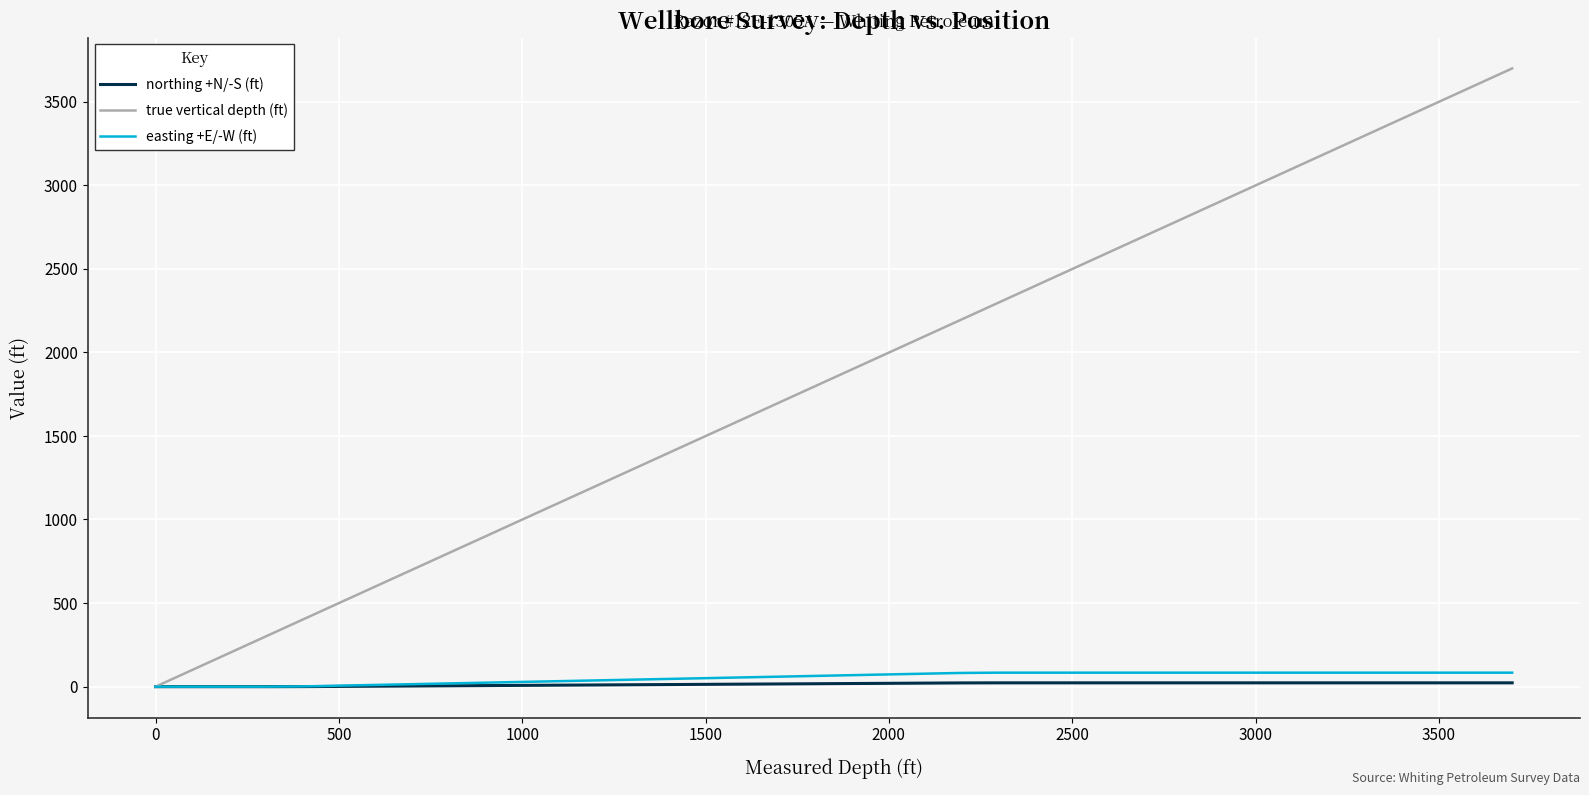

Which series has the widest spread of values?

true vertical depth (ft)